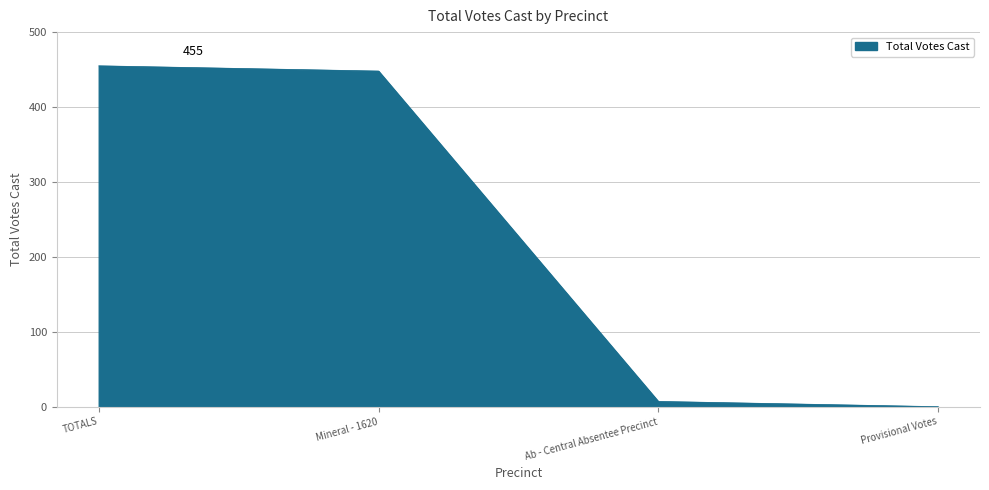

Is it true that the value at Provisional Votes is -276?

False